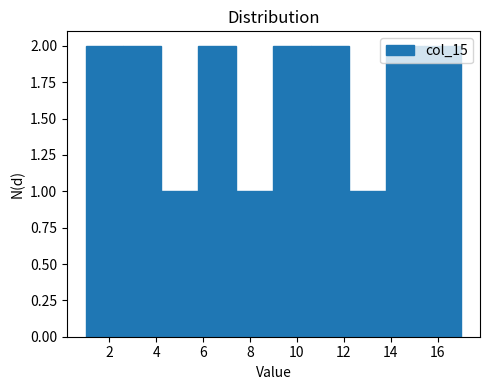

Reading left to right, list every bar in this chart as the range it spans on the x-axis followed by its height. The values are not printed on the chart, so give them approximately, as read against the axis.

1.0 to 2.6: 2
2.6 to 4.2: 2
4.2 to 5.8: 1
5.8 to 7.4: 2
7.4 to 9.0: 1
9.0 to 10.6: 2
10.6 to 12.2: 2
12.2 to 13.8: 1
13.8 to 15.4: 2
15.4 to 17.0: 2